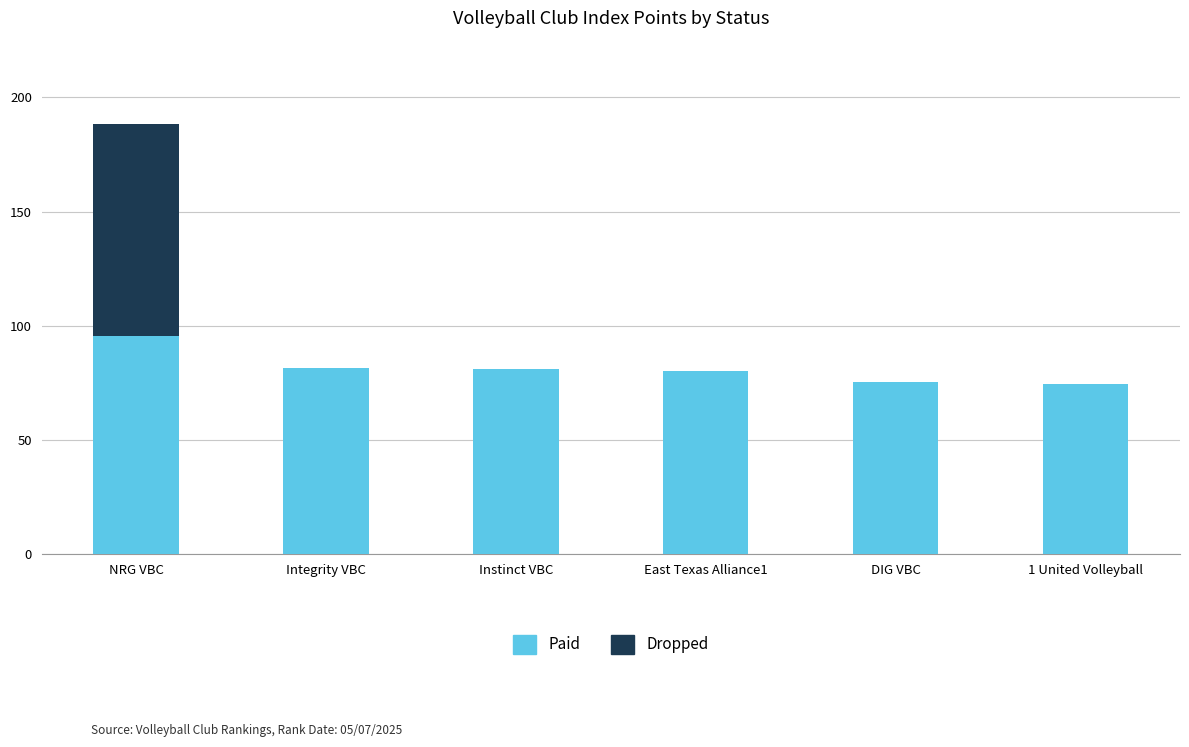

What is the total value across all series at Integrity VBC?

81.7